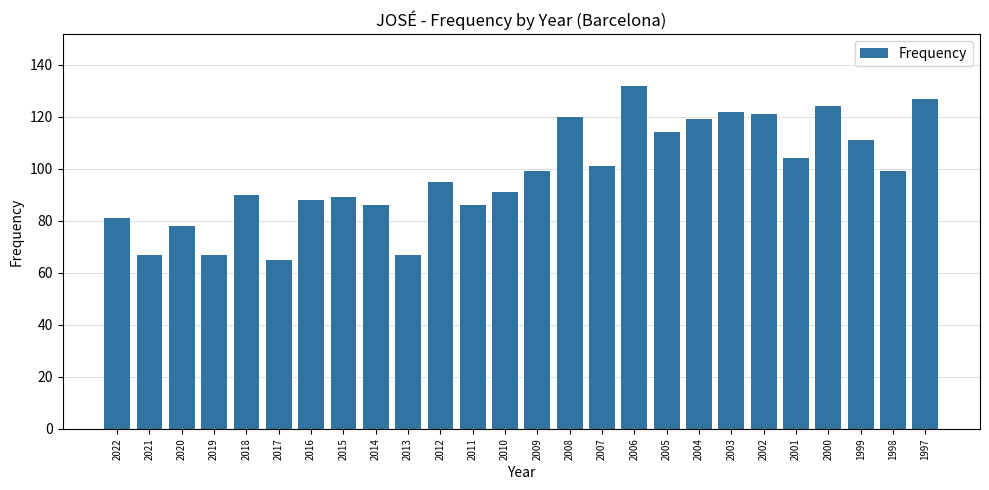

Does the chart contain any negative values?

No